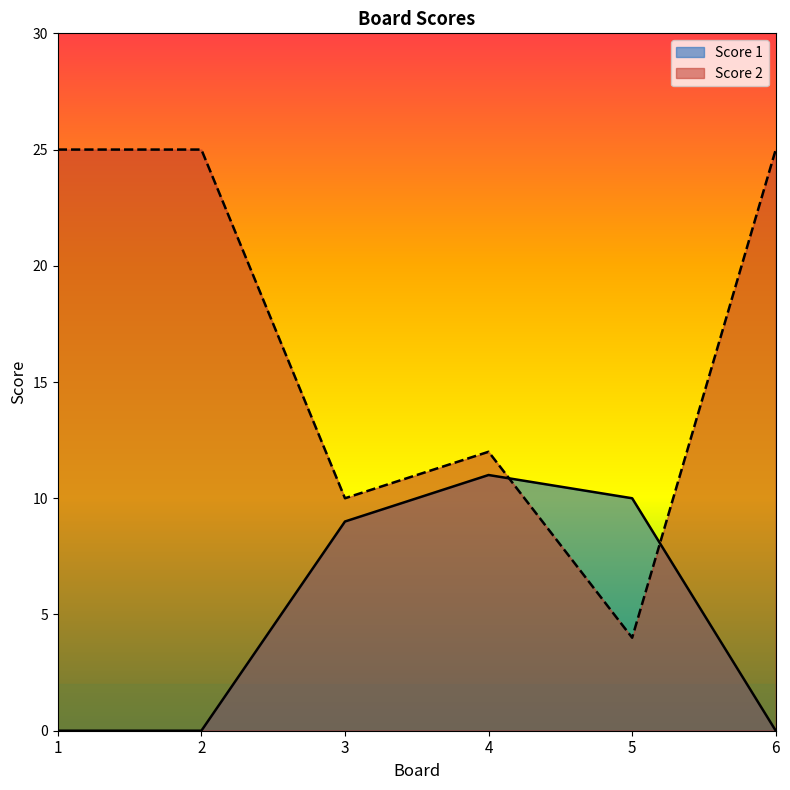

True or false: Score 2 has a value of 12 at 4.

True